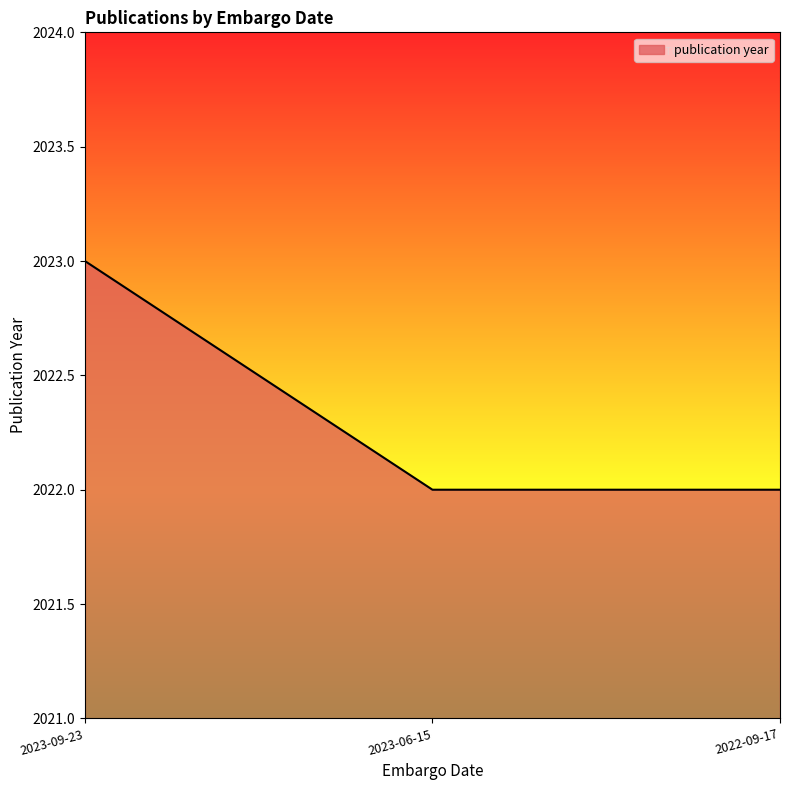

What is the greatest value displayed?

2023